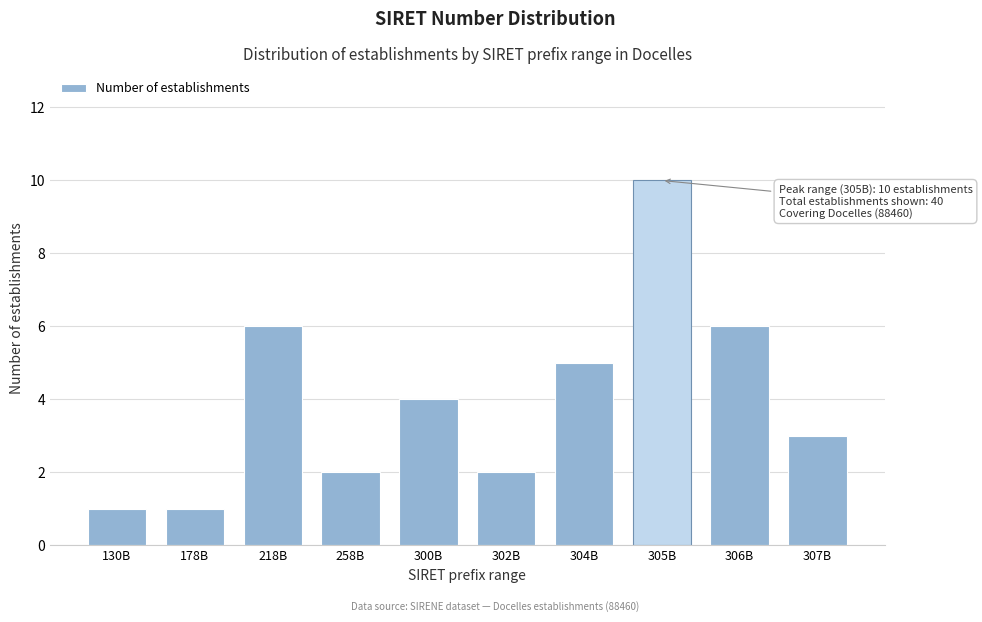

Reading right to left, list all the values displayed in this chart.

307B=3	306B=6	305B=10	304B=5	302B=2	300B=4	258B=2	218B=6	178B=1	130B=1